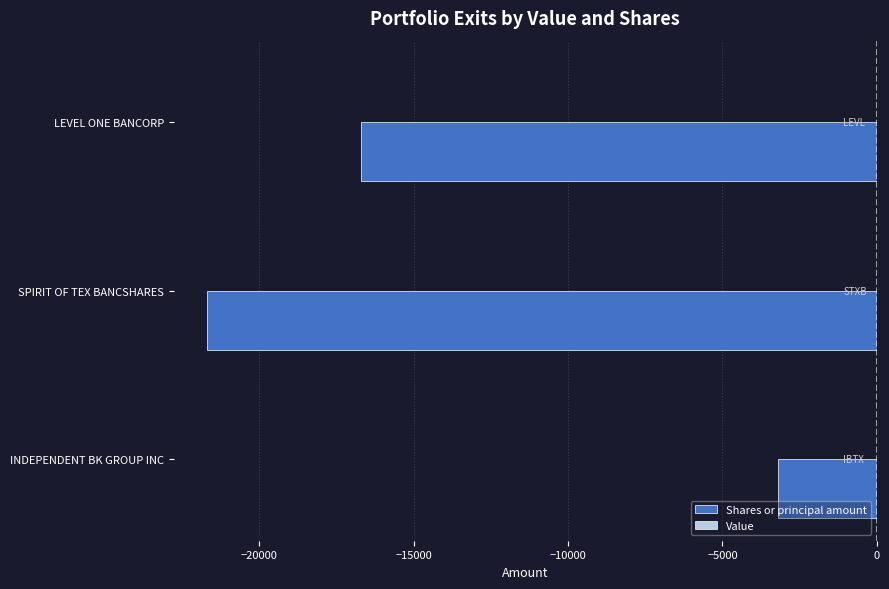

At which category does the chart reach its peak across all series?

INDEPENDENT BK GROUP INC